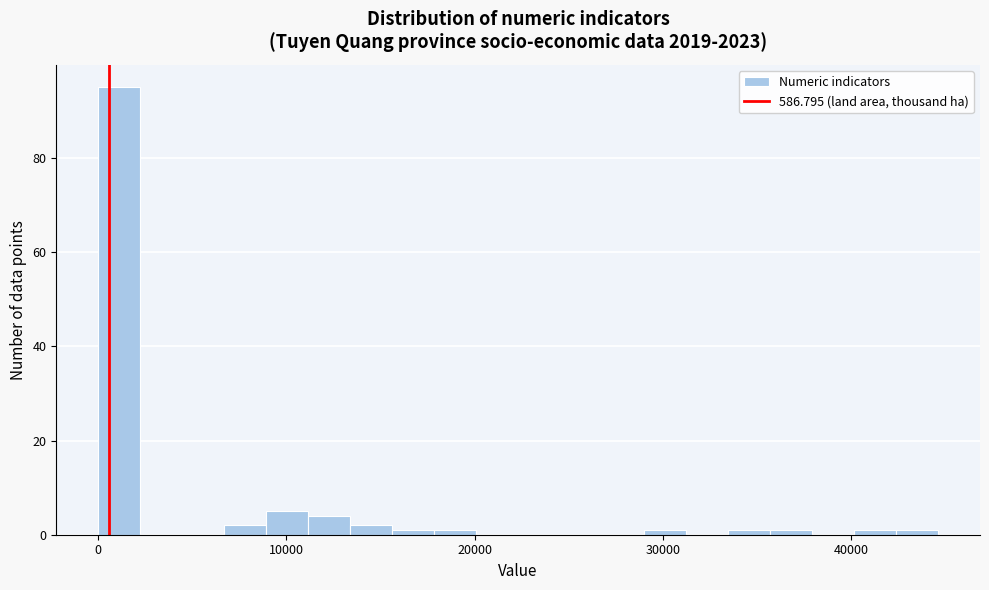

Read against the x-axis, roughly where is the centre of the tallest bar?

1000